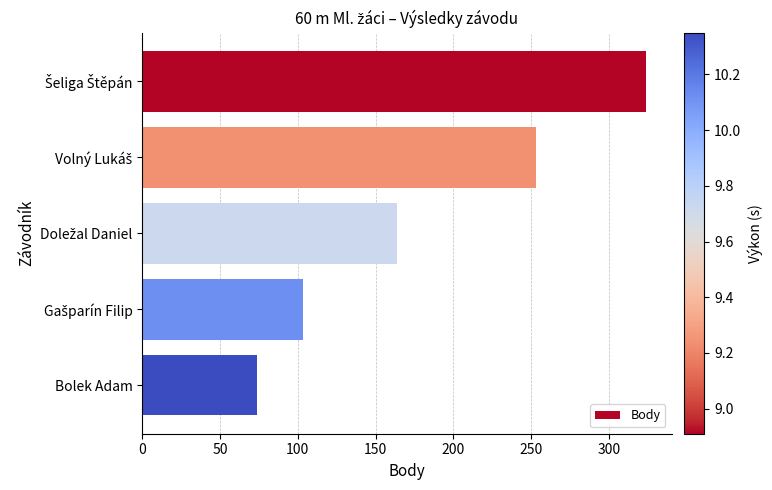

Does the chart contain stacked bars?

No